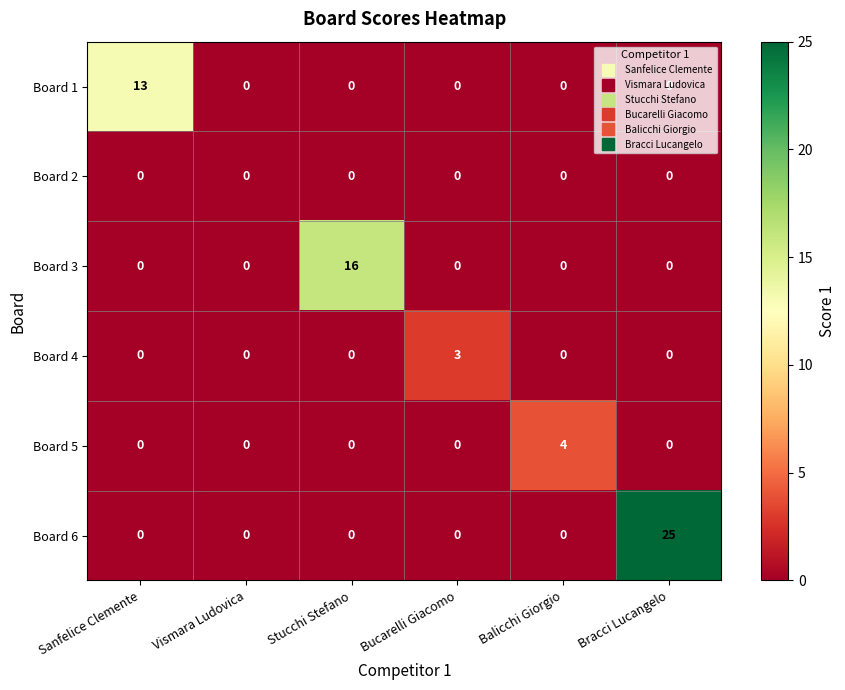

The Board 4 series shows 0 at Sanfelice Clemente. True or false?

True